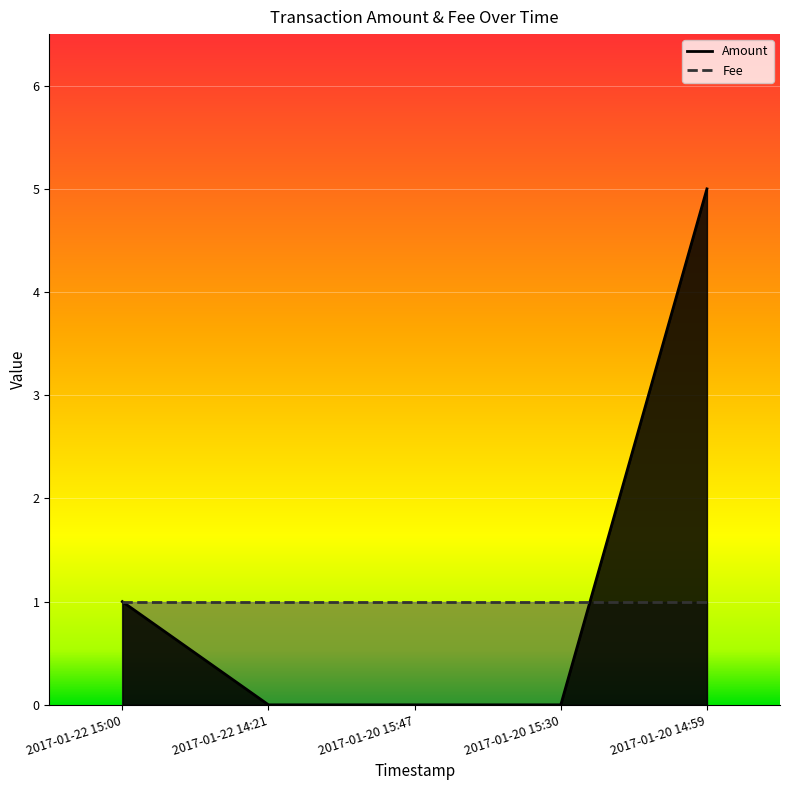

Read the value at 2017-01-20 14:59.

5